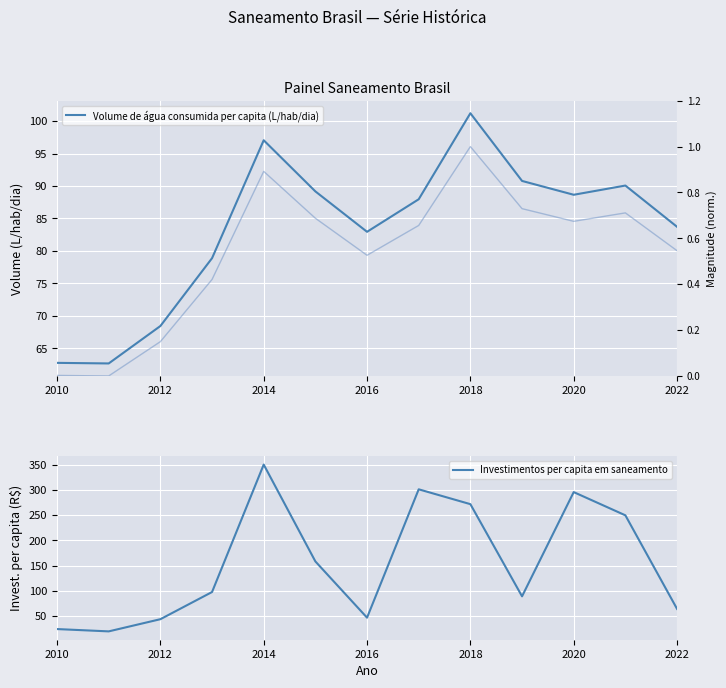

The Investimentos per capita em saneamento series shows 43.8 at 2010. True or false?

False